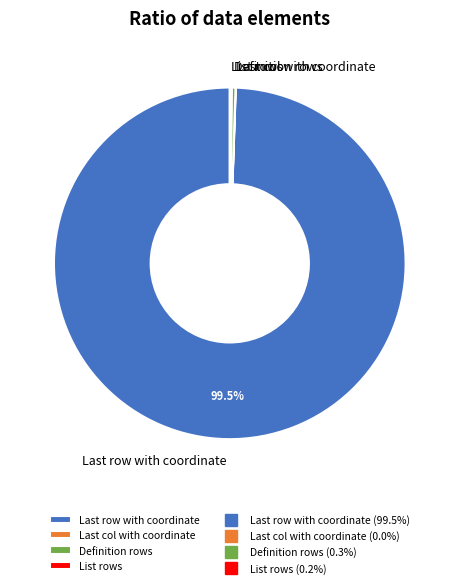

Which slice is the largest?

Last row with coordinate